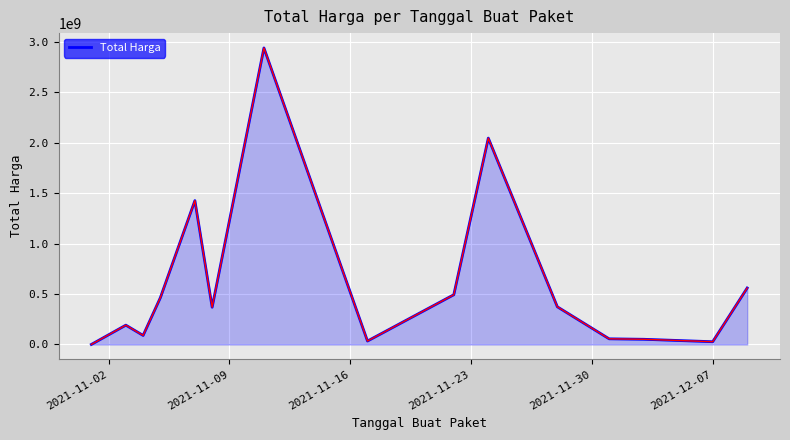

What is the greatest value displayed?

2938963240